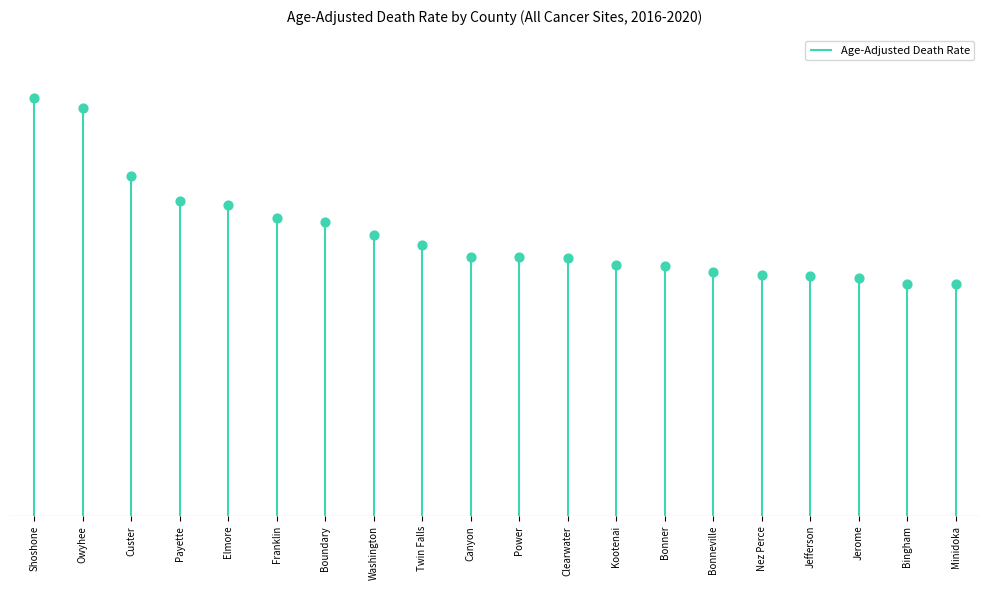

Approximately how many times larger is the value at Canyon compared to Bingham?

1.1